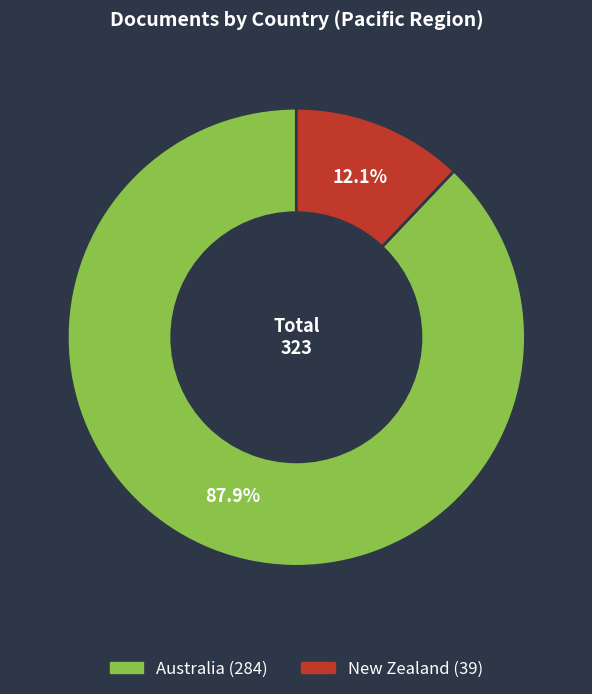

Is it true that Australia is 88% of the pie?

True